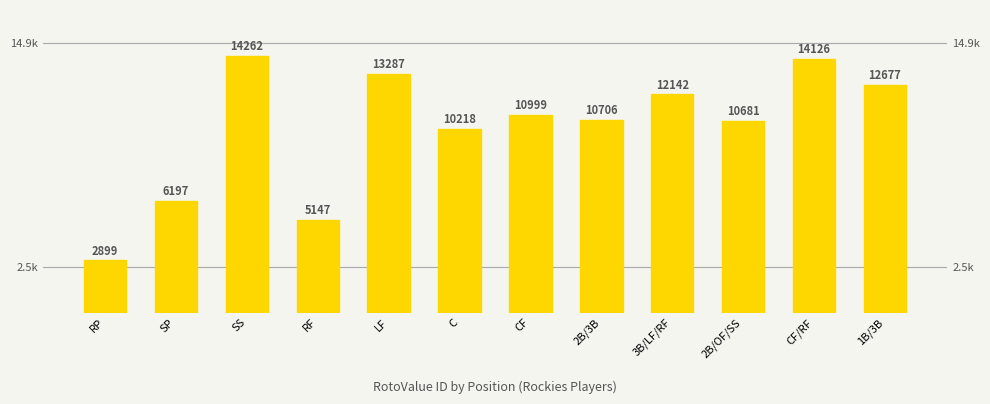

The chart shows a value of 6197 at SP. True or false?

True